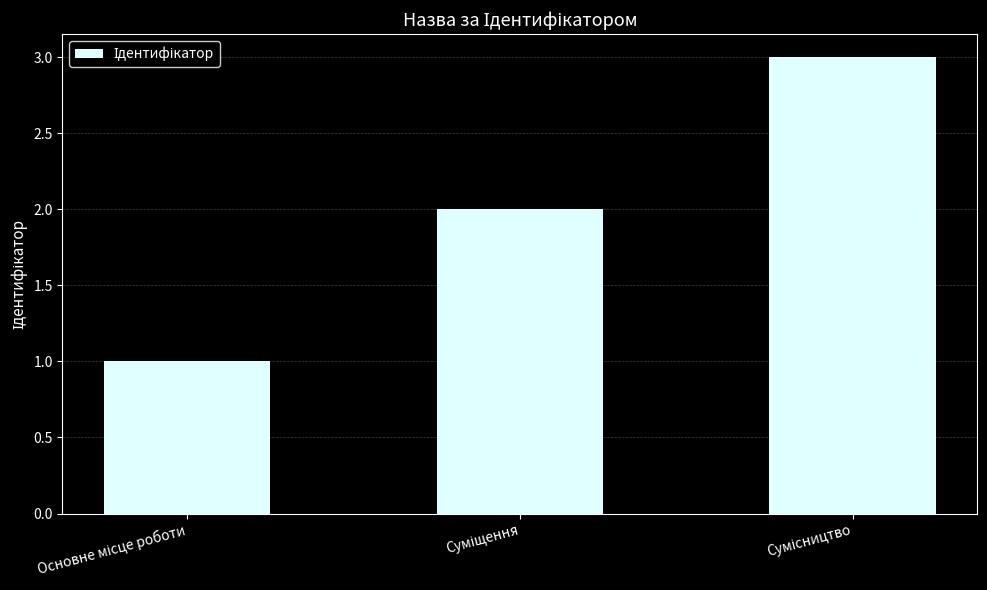

Reading right to left, what are all the values shown in this chart?

3	2	1